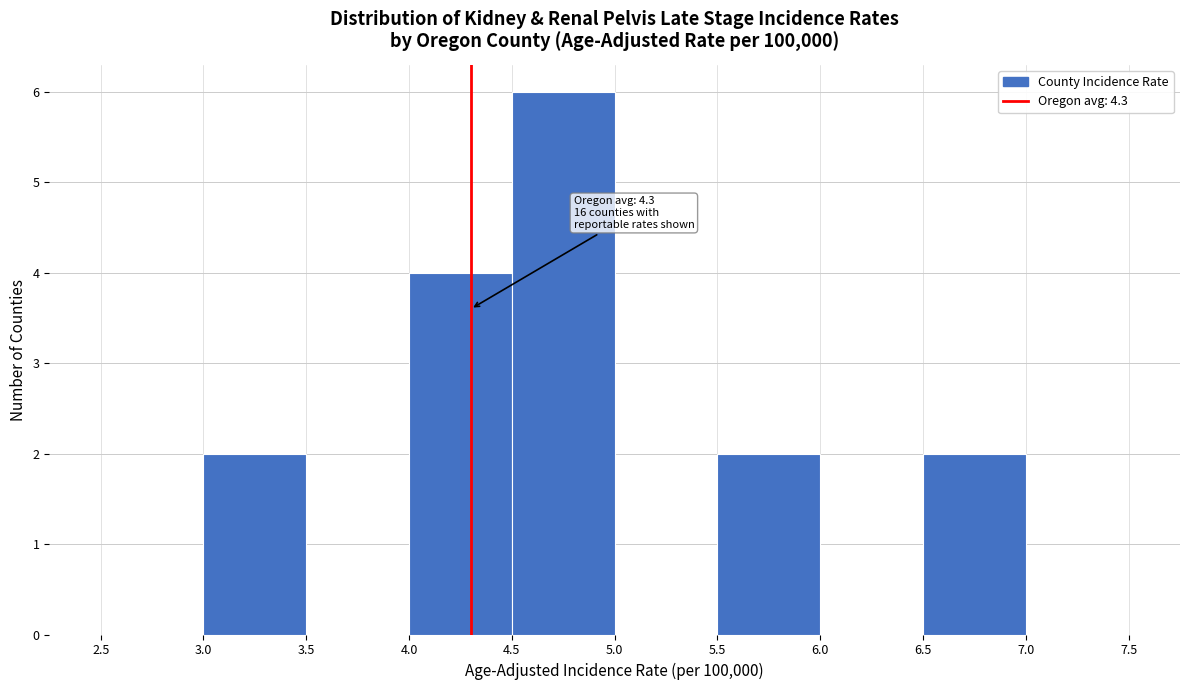

Over which range of the x-axis is the bar tallest?

4.5 to 5.0